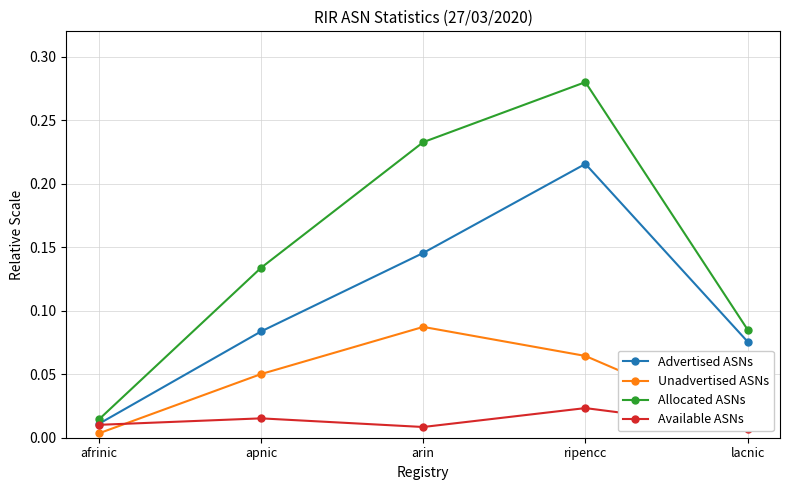

The Advertised ASNs series shows 0.1 at apnic. True or false?

True